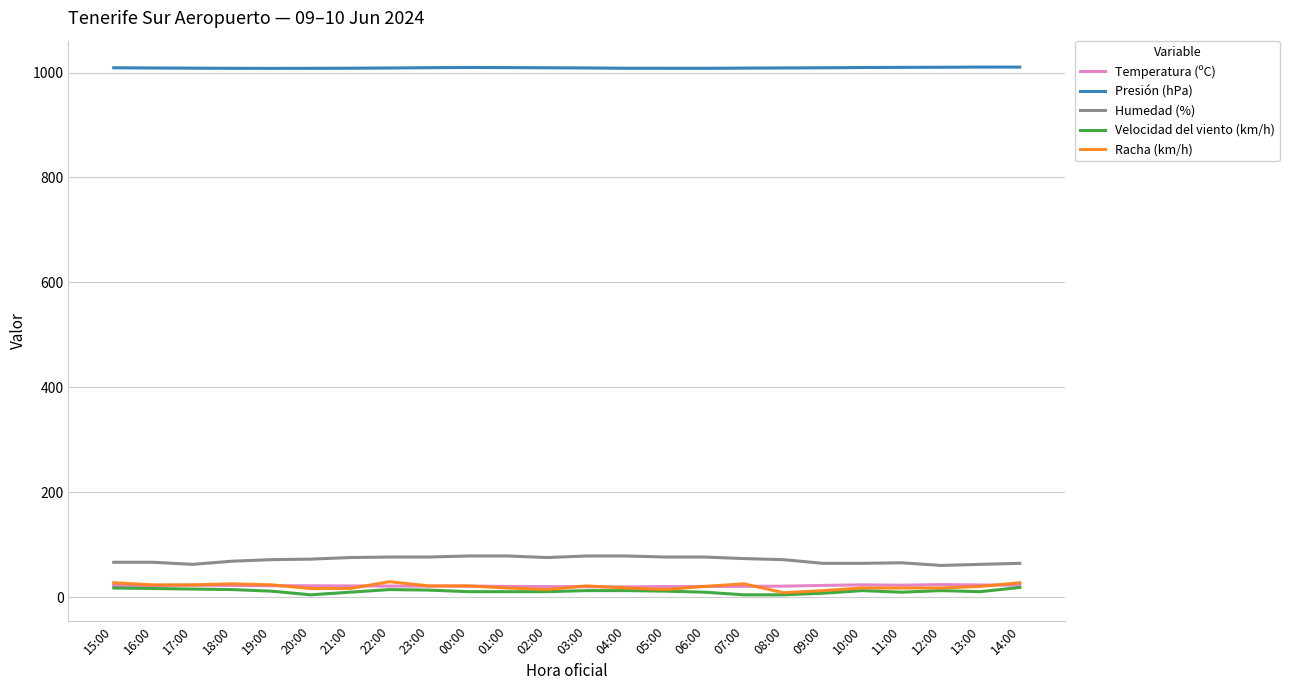

What is the sum of all Humedad (%) values?

1718.0